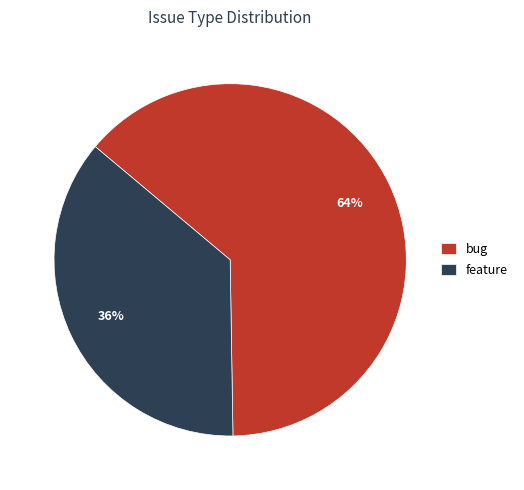

Which category has the biggest portion of the pie?

bug